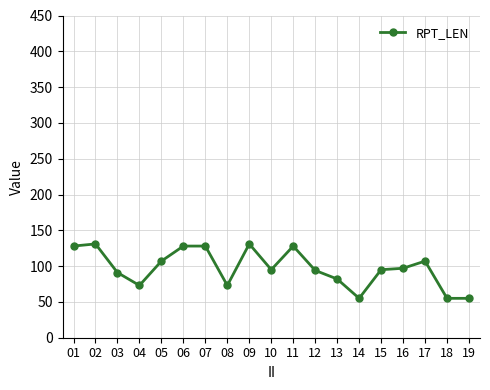

What is the minimum value shown in the chart?

55